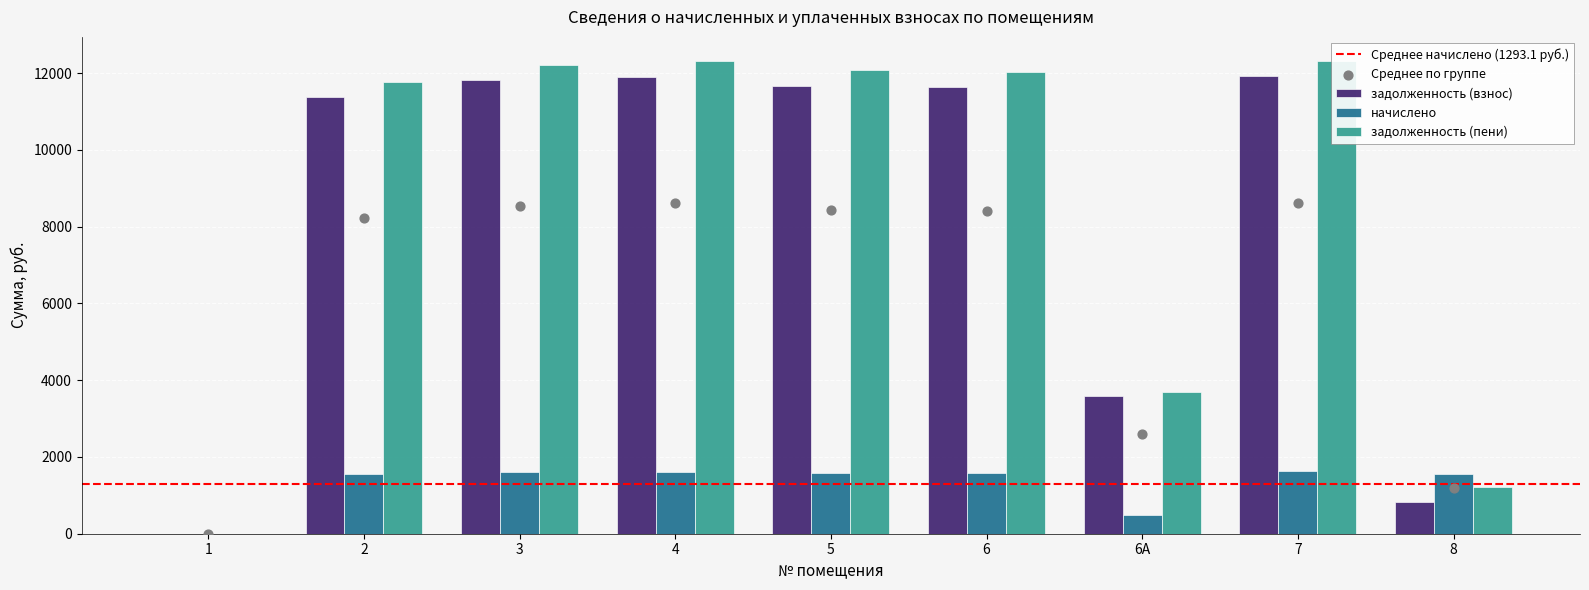

At how many categories does at least one series exceed 4567?

6